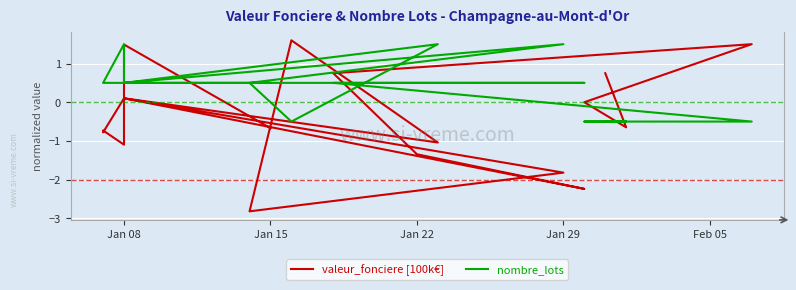

What is the difference between the maximum and second lowest values in the valeur_fonciere [100k€] series?

3.8